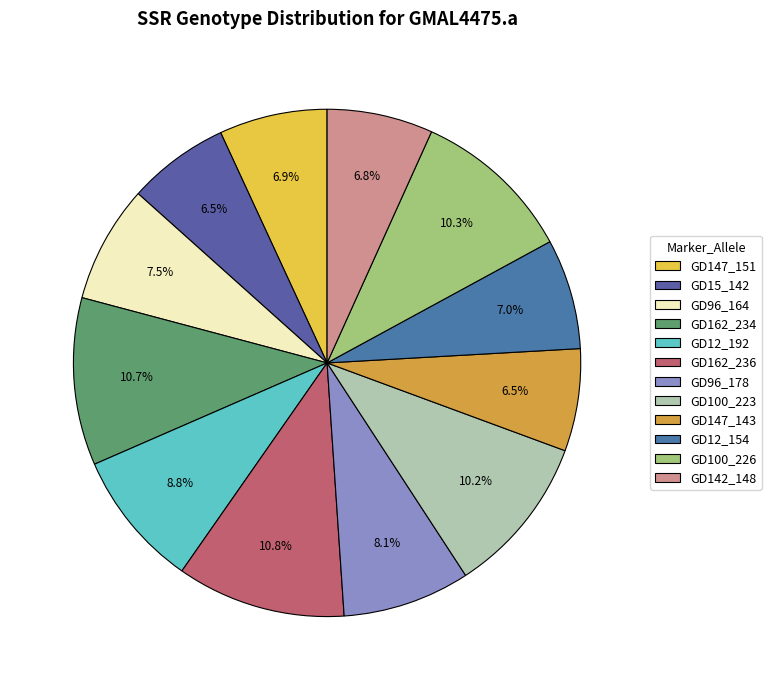

How many slices are in this pie chart?

12